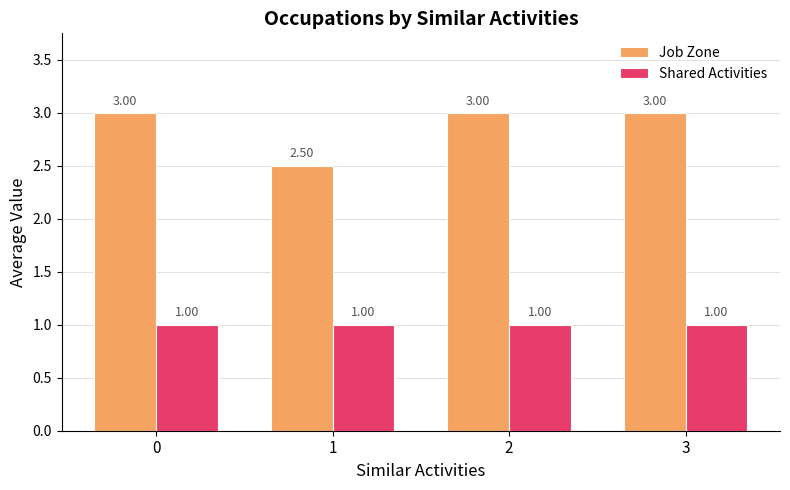

At 3, list the series in order from smallest to largest.

Shared Activities, Job Zone